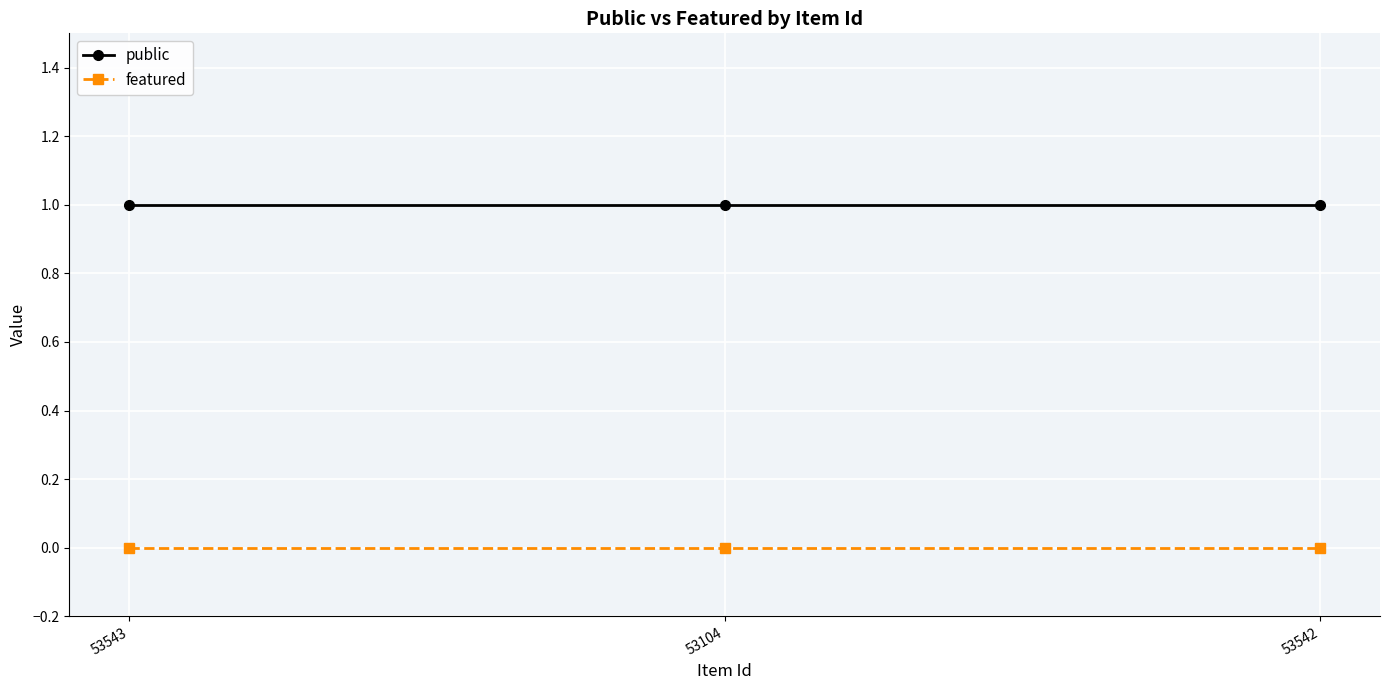

Is the value of featured at 53104 greater than the value of public at 53542?

No